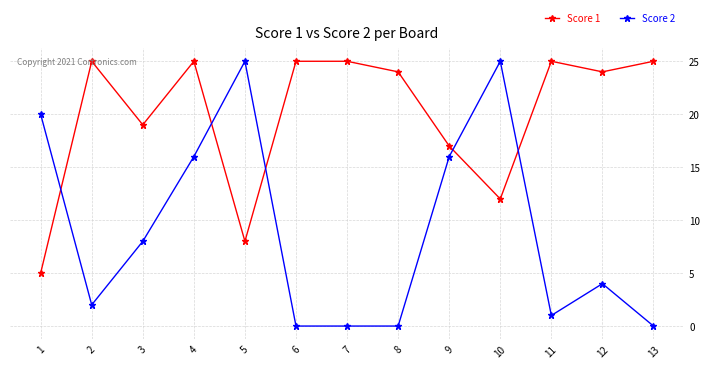

What is the total value across all series at 3?

27